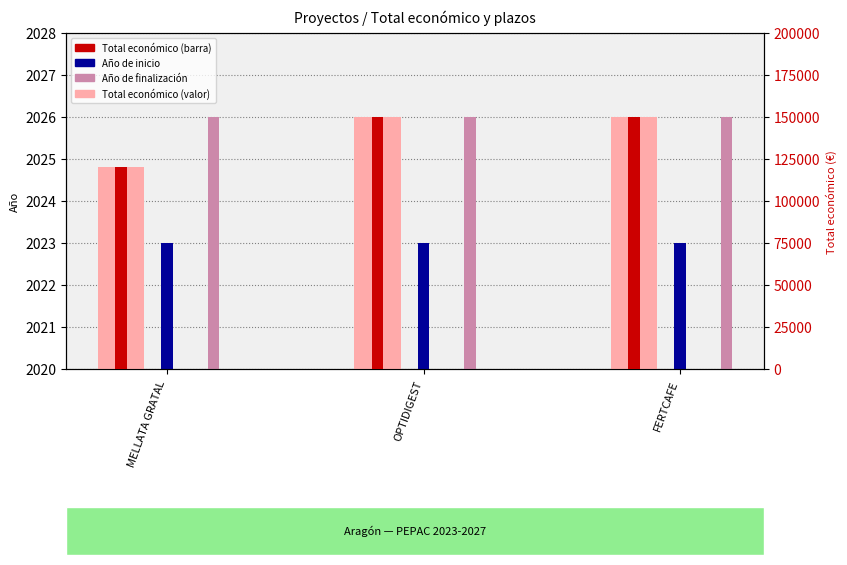

Where is Año de finalización nearest to the value 2026?

MELLATA GRATAL